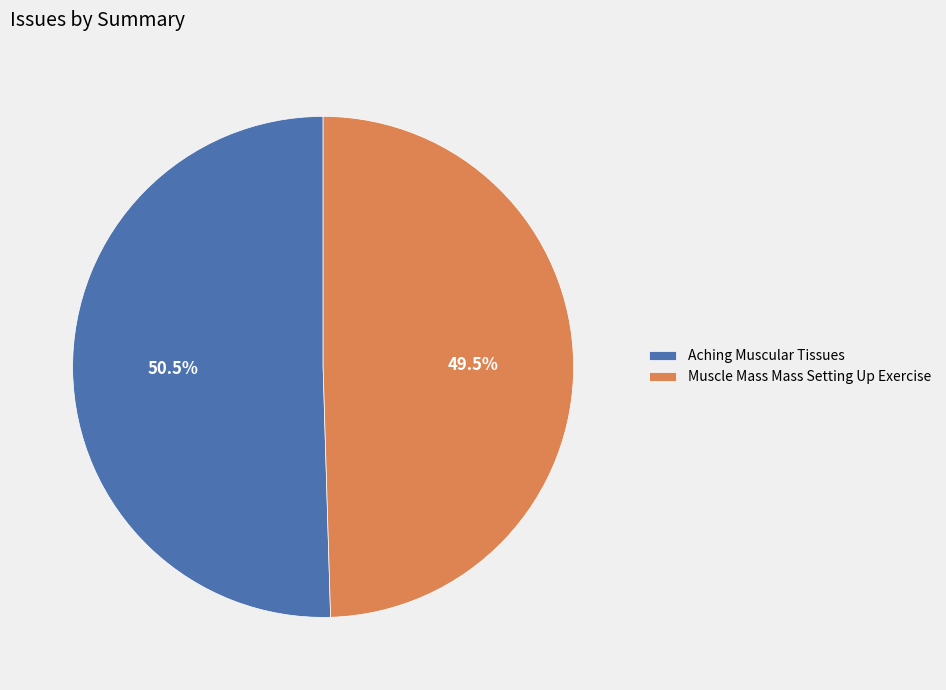

Rank the categories by value from lowest to highest.

Muscle Mass Mass Setting Up Exercise, Aching Muscular Tissues